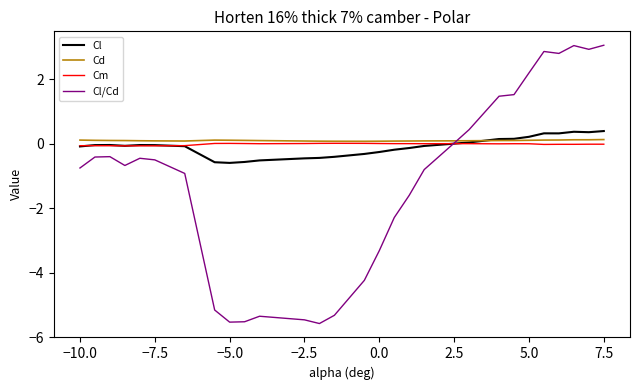

How many series are shown in this chart?

4